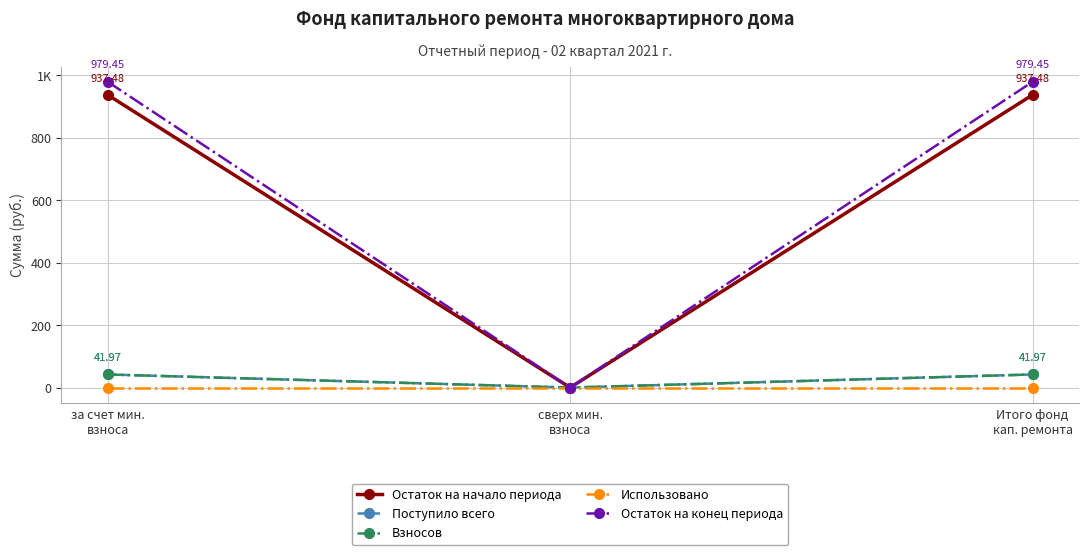

Is this an area chart (filled region under the line)?

No